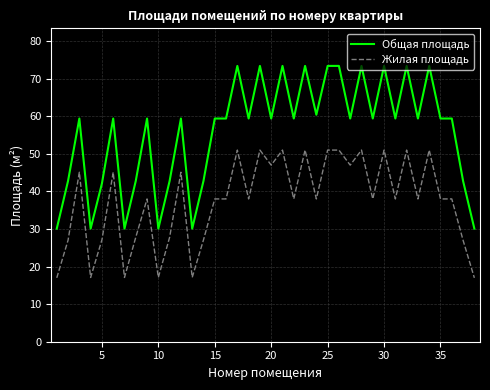

At how many categories does at least one series exceed 45?

26